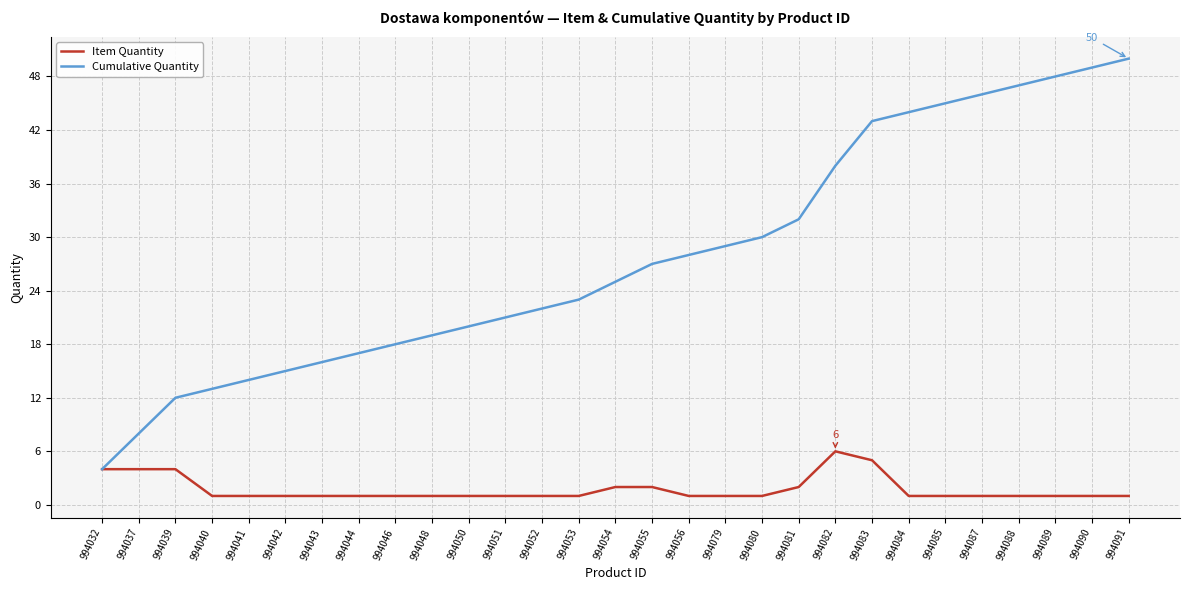

What is the spread (max minus min) of values at 994083?

38